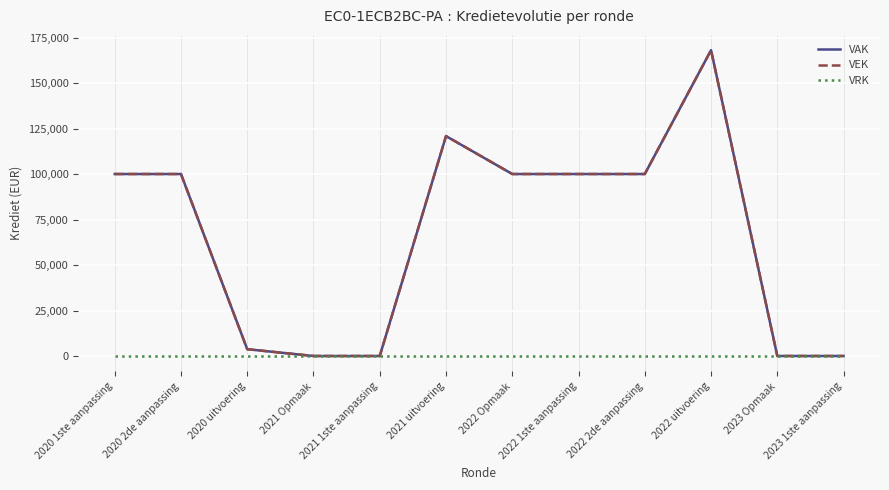

Reading left to right, list all the values displayed in this chart.

VAK: 100000	100000	3735	0	0	120845	100000	100000	100000	168052	0	0
VEK: 100000	100000	3735	0	0	120845	100000	100000	100000	168052	0	0
VRK: 0	0	0	0	0	0	0	0	0	0	0	0